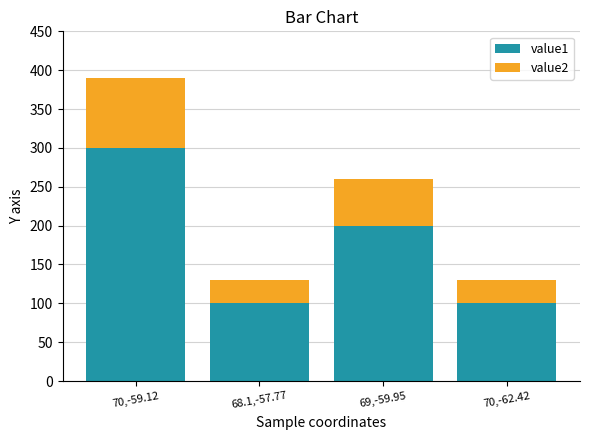

What are all the series names shown in the legend?

value1, value2